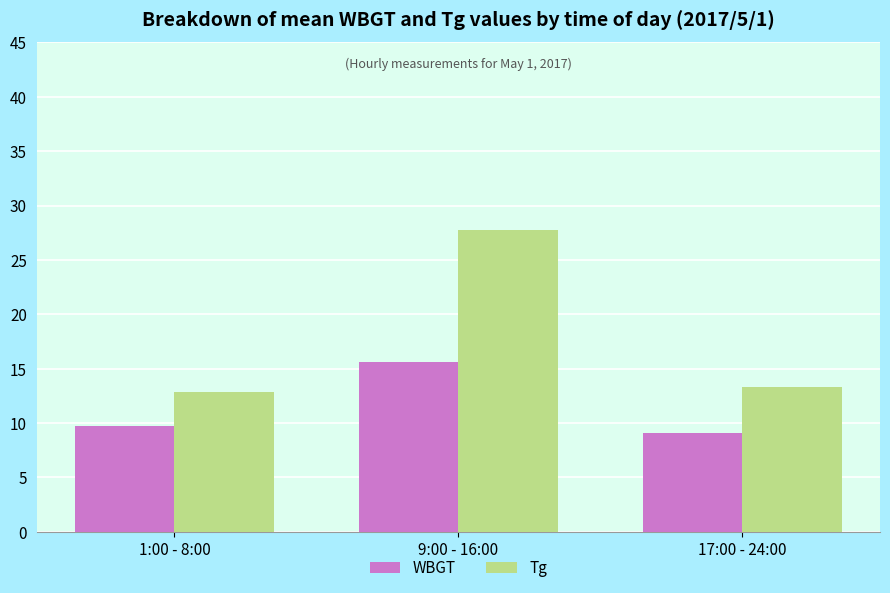

What is the label of the 2nd bar from the left?

9:00 - 16:00